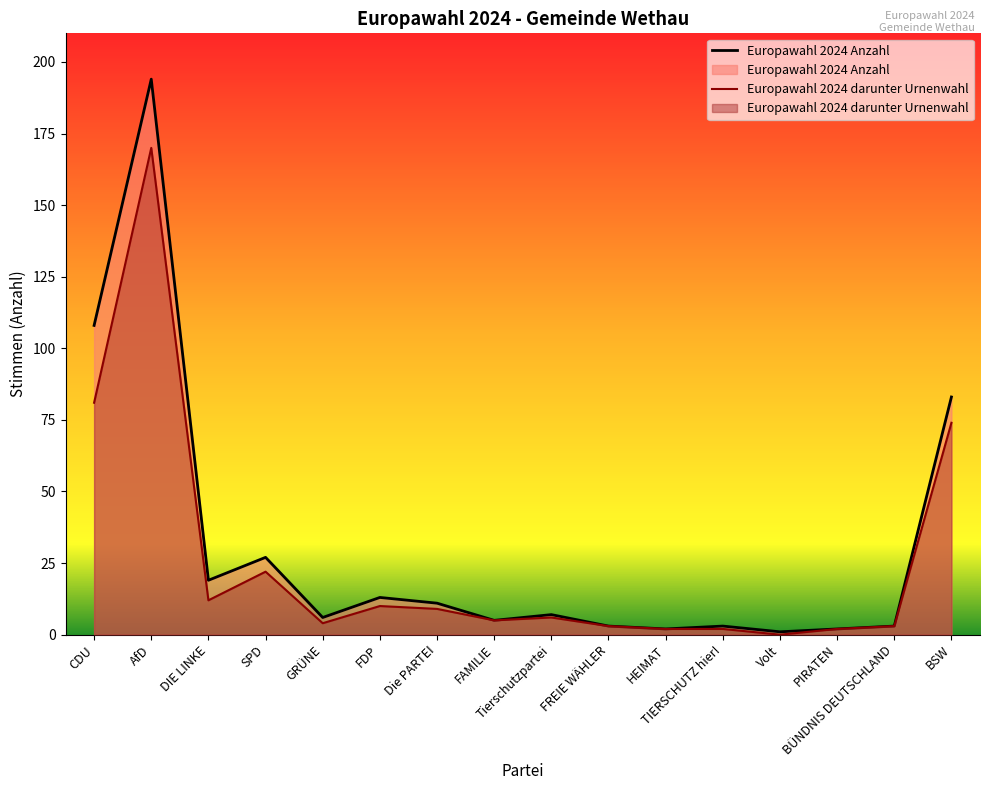

How many lines are shown in the chart?

2